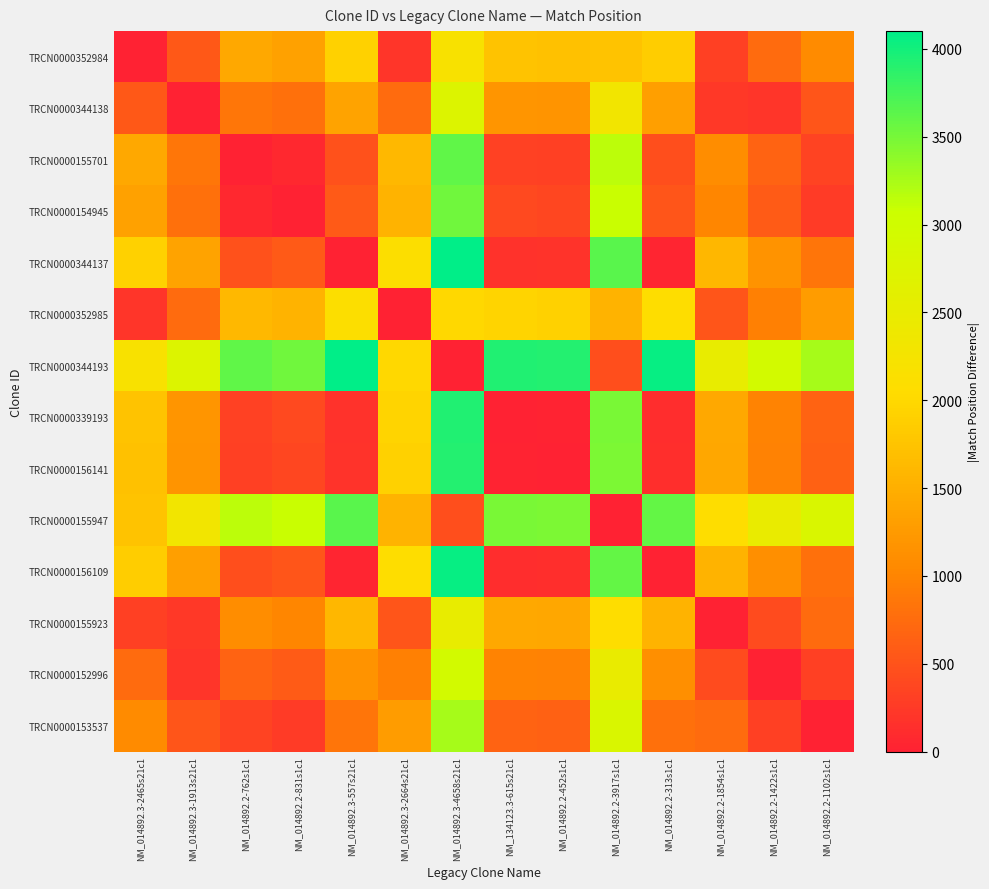

What is the spread (max minus min) of values at NM_014892.2-452s1c1?

3915